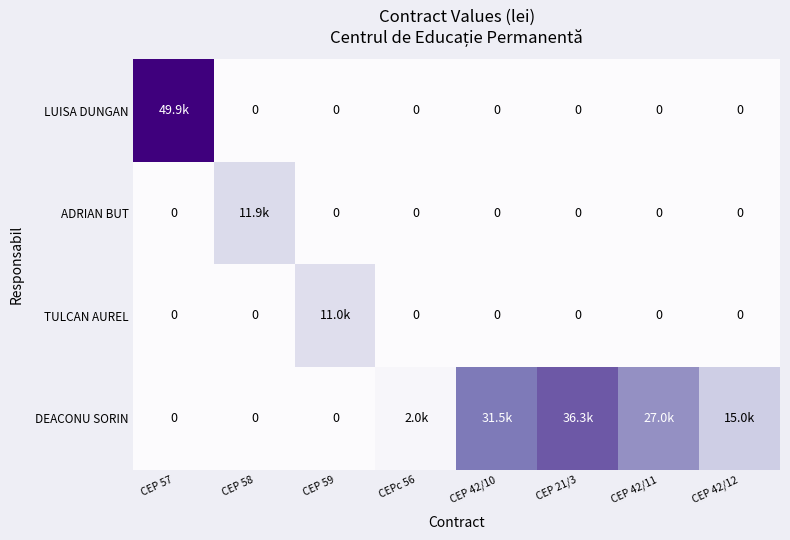

What is the difference between the maximum and minimum values in the LUISA DUNGAN series?

49880